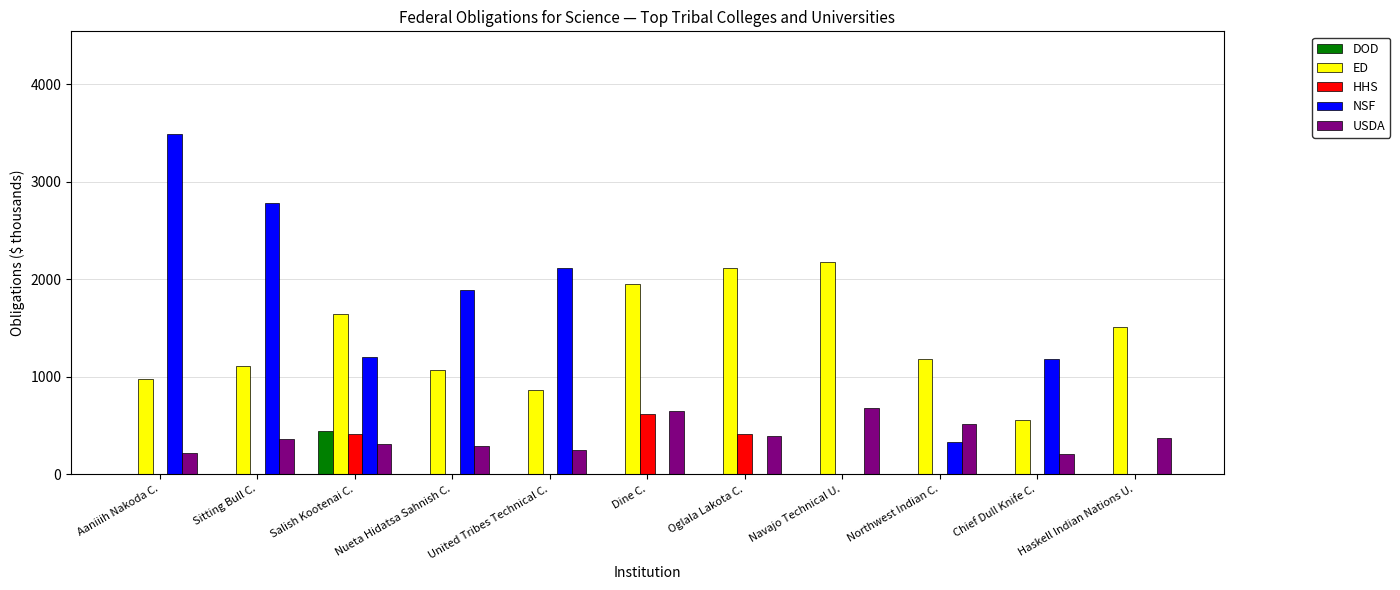

Which series has the largest total across all categories?

ED